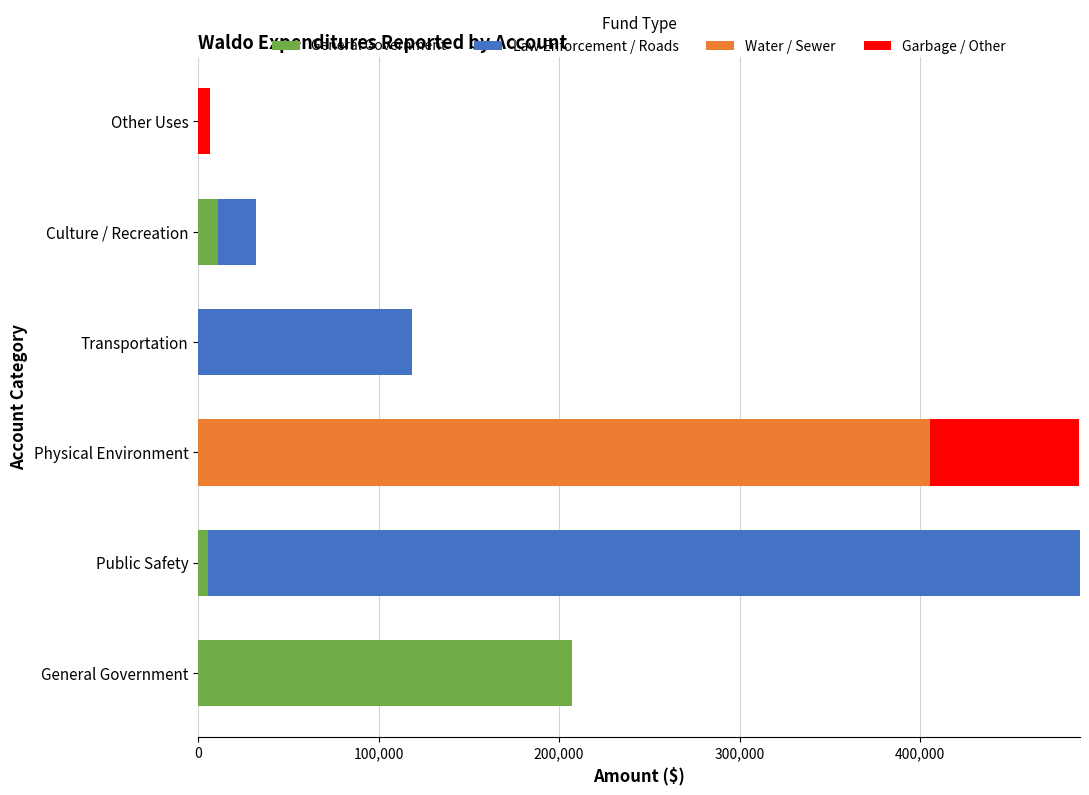

What are all the series names shown in the legend?

General Government, Law Enforcement / Roads, Water / Sewer, Garbage / Other